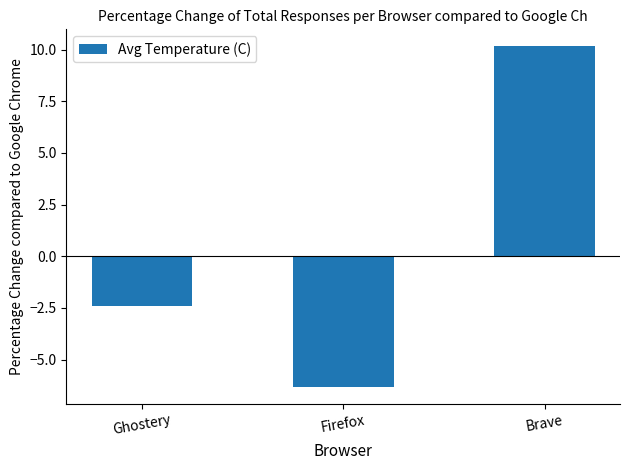

What is the label of the 2nd bar from the left?

Firefox